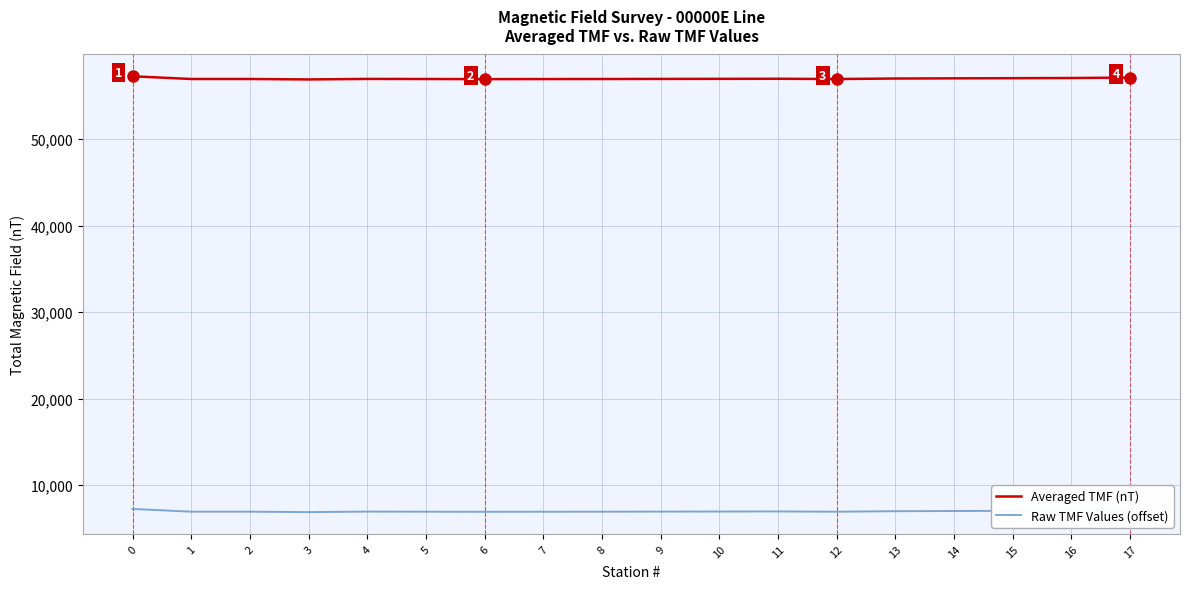

Is it true that Averaged TMF (nT) equals 56960.8 at 10?

True